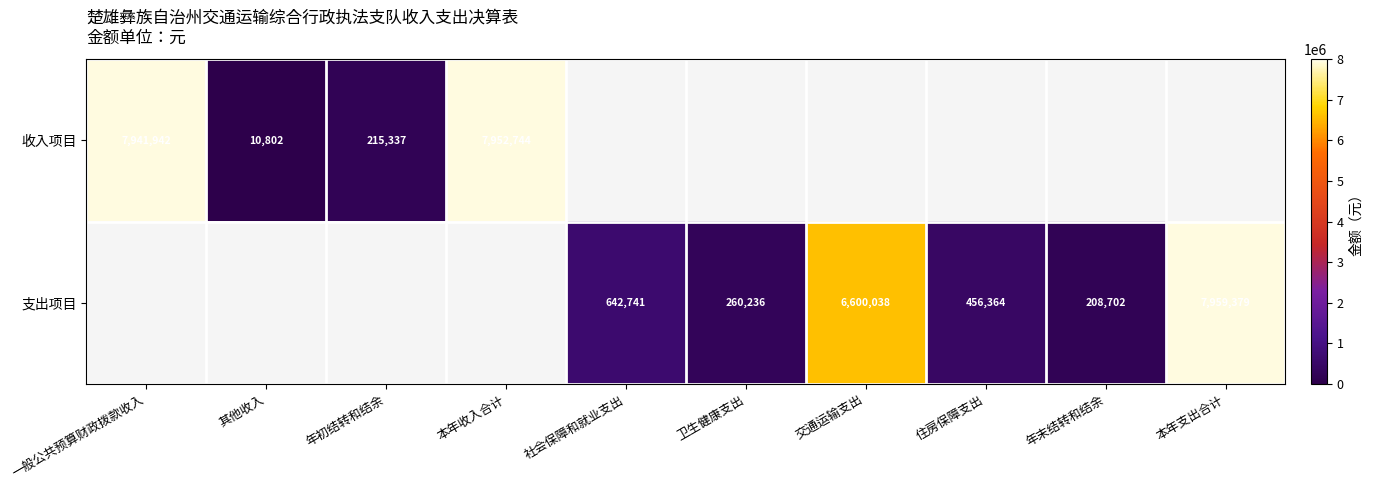

Which category has the lowest value across all series?

其他收入